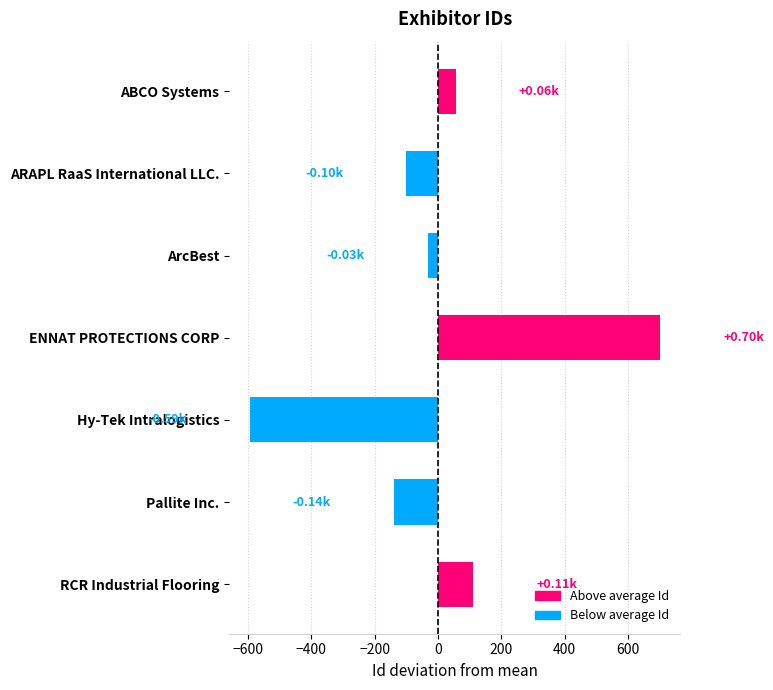

How many values exceed -32?

3